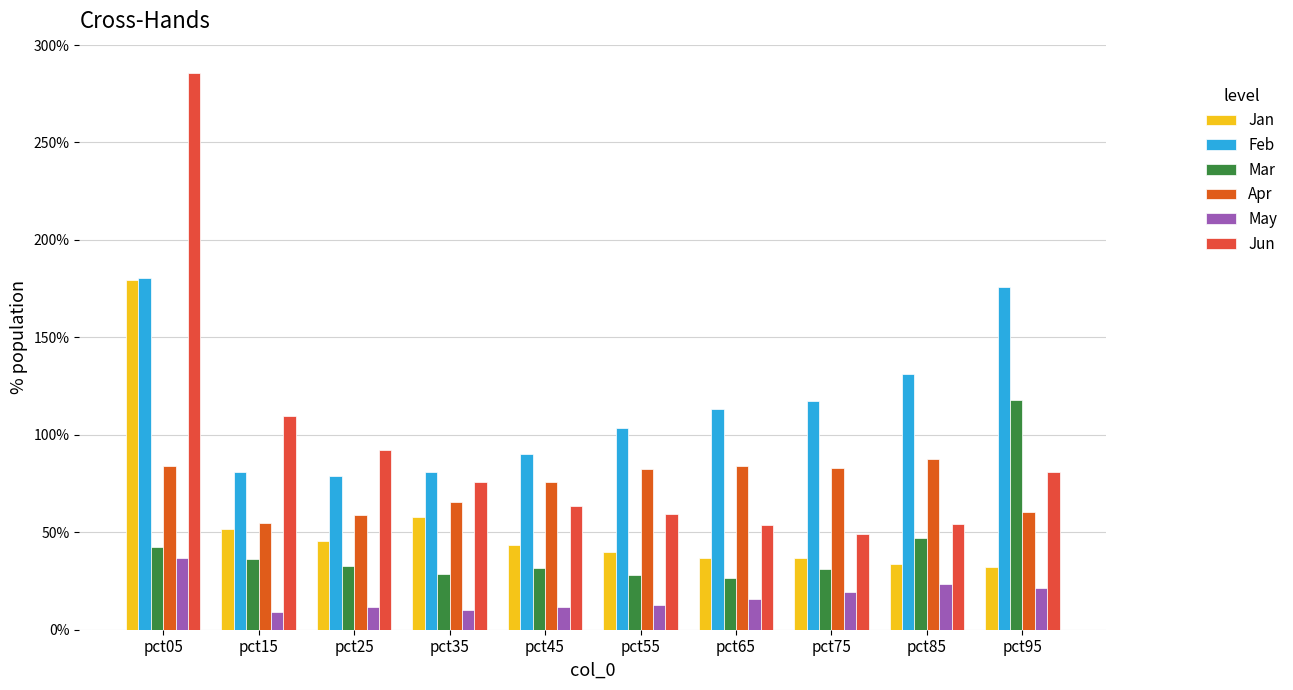

Which category has the highest value in the Apr series?

pct85